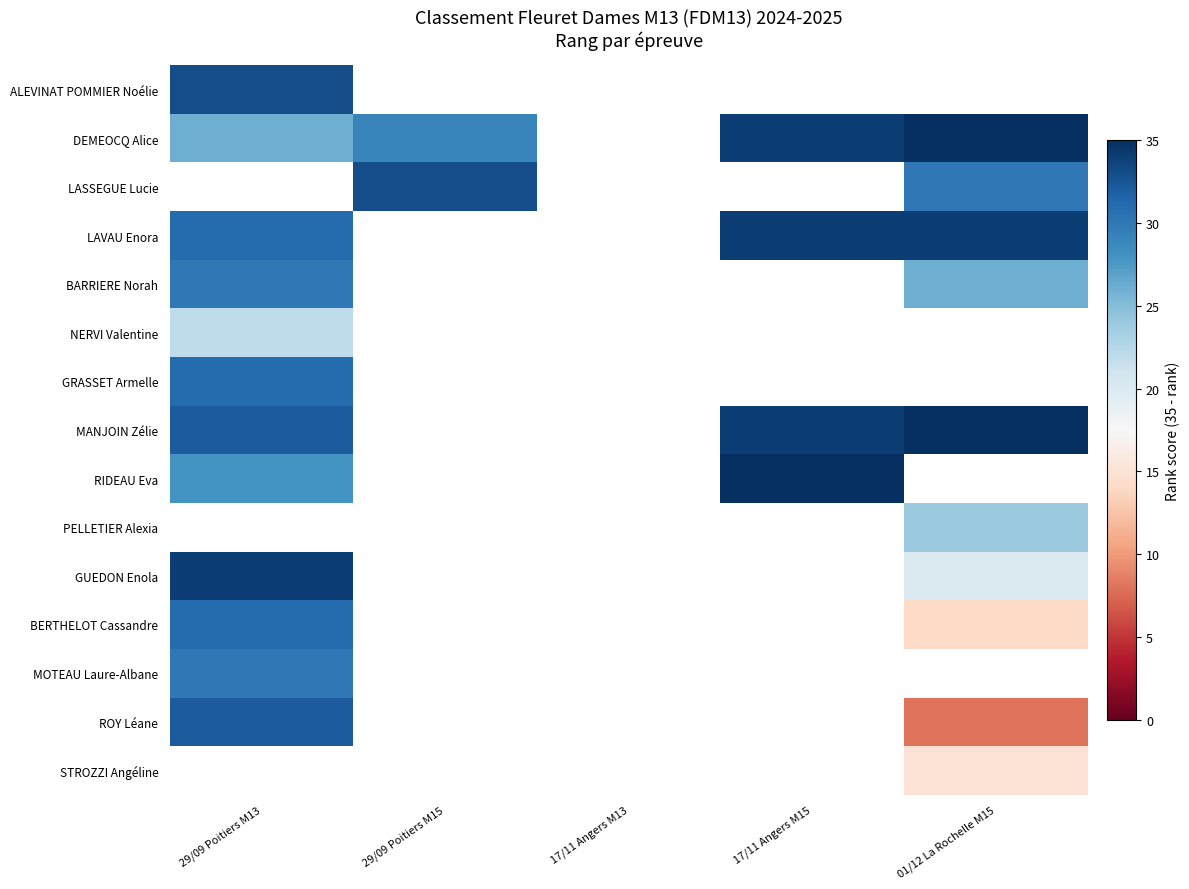

At which label does ROY Léane reach its minimum?

01/12 La Rochelle M15